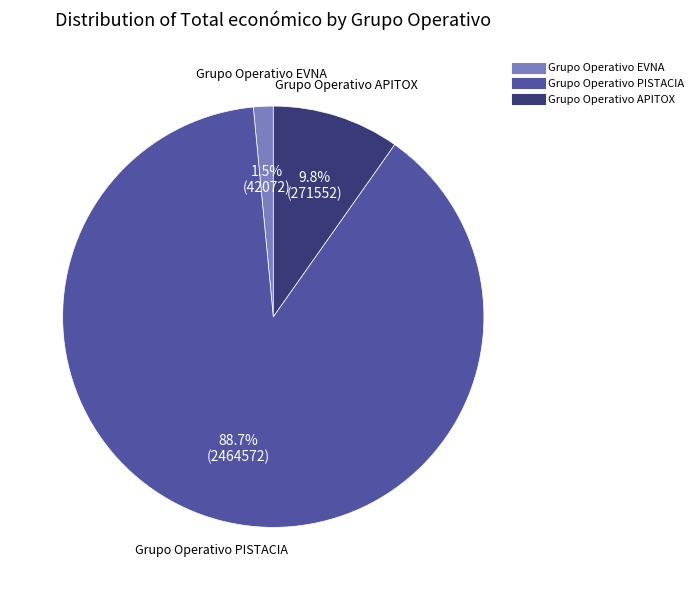

Which slice is the smallest?

Grupo Operativo EVNA